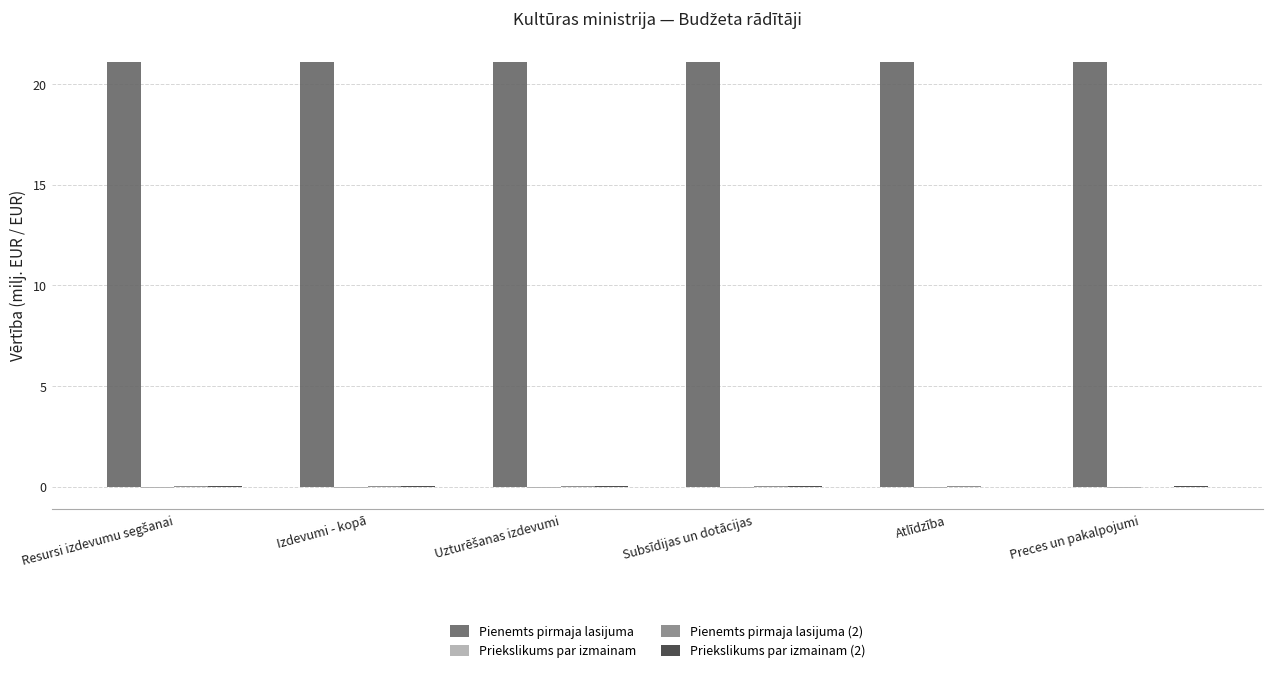

Which series has the largest total across all categories?

Pienemts pirmaja lasijuma